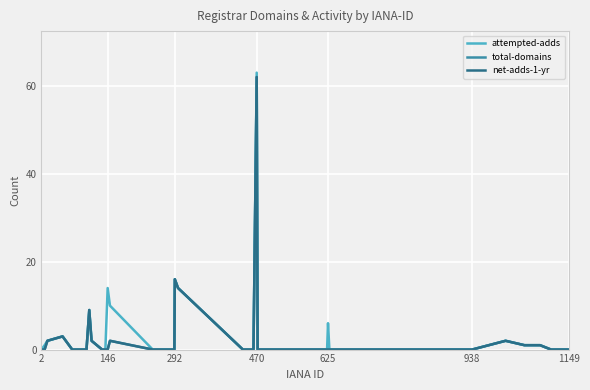

Is this an area chart (filled region under the line)?

No